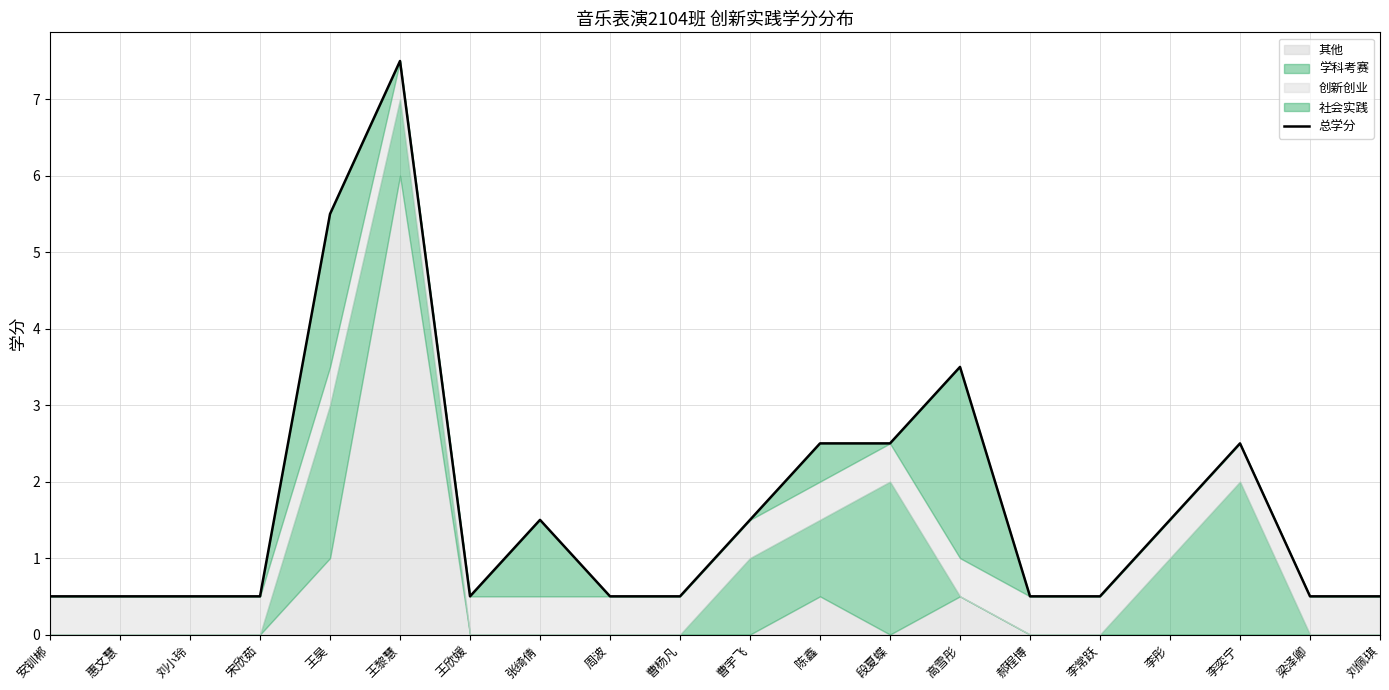

Rank the categories by value from lowest to highest.

安钏郴, 惠文慧, 刘小玲, 宋欣茹, 王欣媛, 周波, 曹杨凡, 郝程博, 李常跃, 梁泽卿, 刘佩琪, 张绮倩, 曹宇飞, 李彤, 陈鑫, 段夏蝶, 李奕宁, 高雪彤, 王昊, 王黎慧